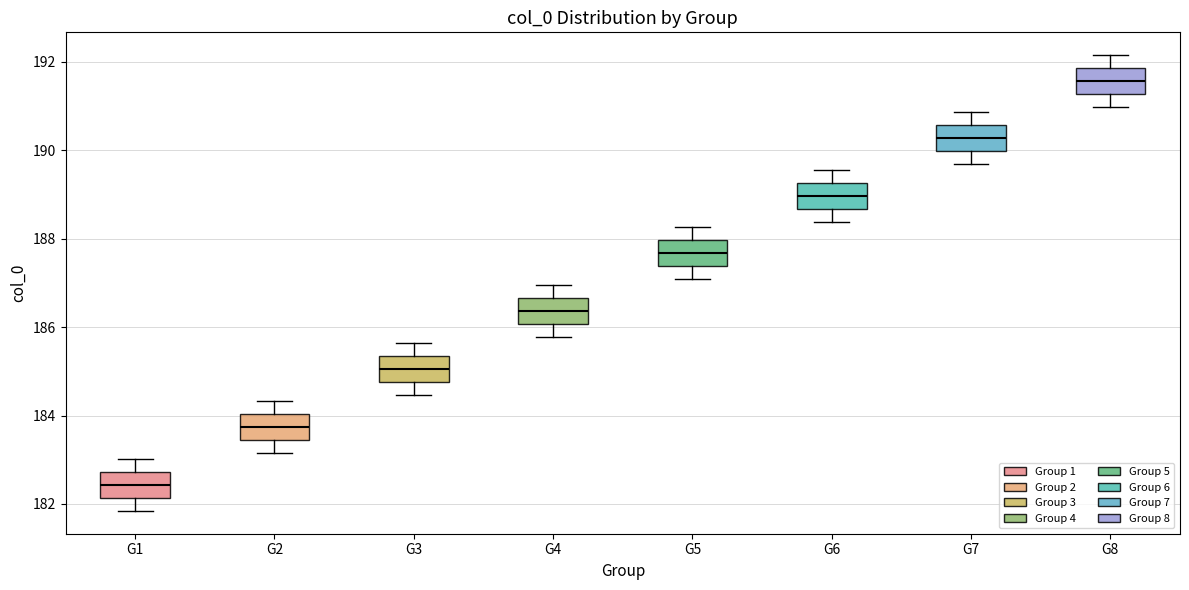

Reading left to right, read every box against the y-axis: the position of its median line, the range the box covers, and the ends of its whiskers. The values are not printed on the chart, so give them approximately, as read against the axis.

G1: median 182.4, box 182.2 to 182.8, whiskers 181.8 to 183.0
G2: median 183.8, box 183.4 to 184.0, whiskers 183.2 to 184.4
G3: median 185.0, box 184.8 to 185.4, whiskers 184.4 to 185.6
G4: median 186.4, box 186.0 to 186.6, whiskers 185.8 to 187.0
G5: median 187.6, box 187.4 to 188.0, whiskers 187.0 to 188.2
G6: median 189.0, box 188.6 to 189.2, whiskers 188.4 to 189.6
G7: median 190.2, box 190.0 to 190.6, whiskers 189.6 to 190.8
G8: median 191.6, box 191.2 to 191.8, whiskers 191.0 to 192.2